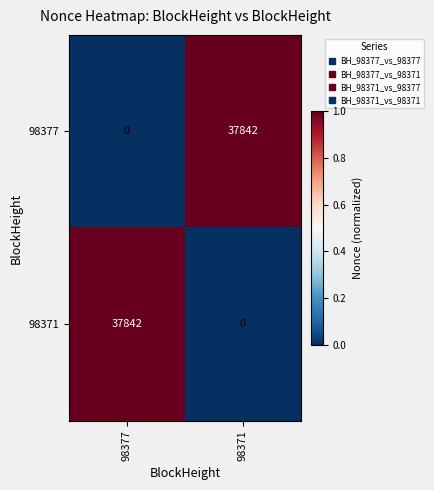

What is the spread (max minus min) of values at 98371?

37842